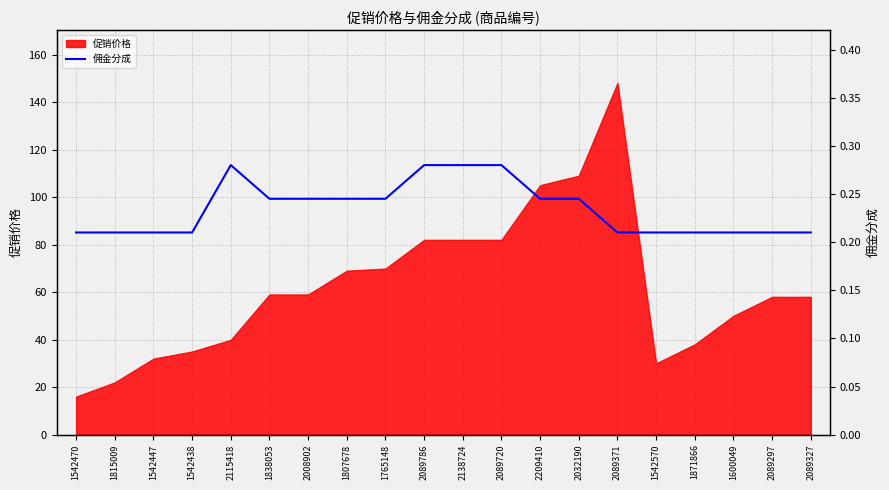

Which category has the lowest value across all series?

1542470